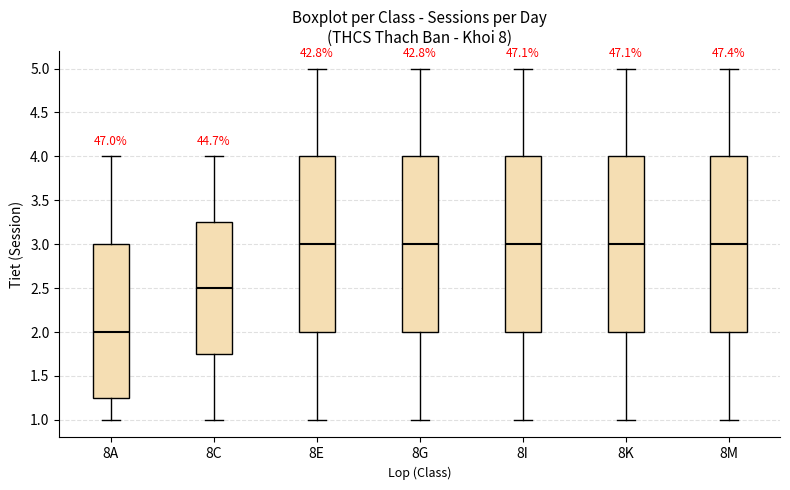

Which box's median line is the lowest?

8A